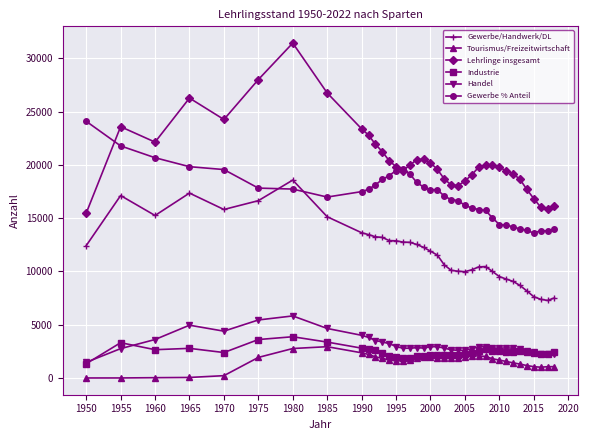

What is the greatest value displayed?

31428